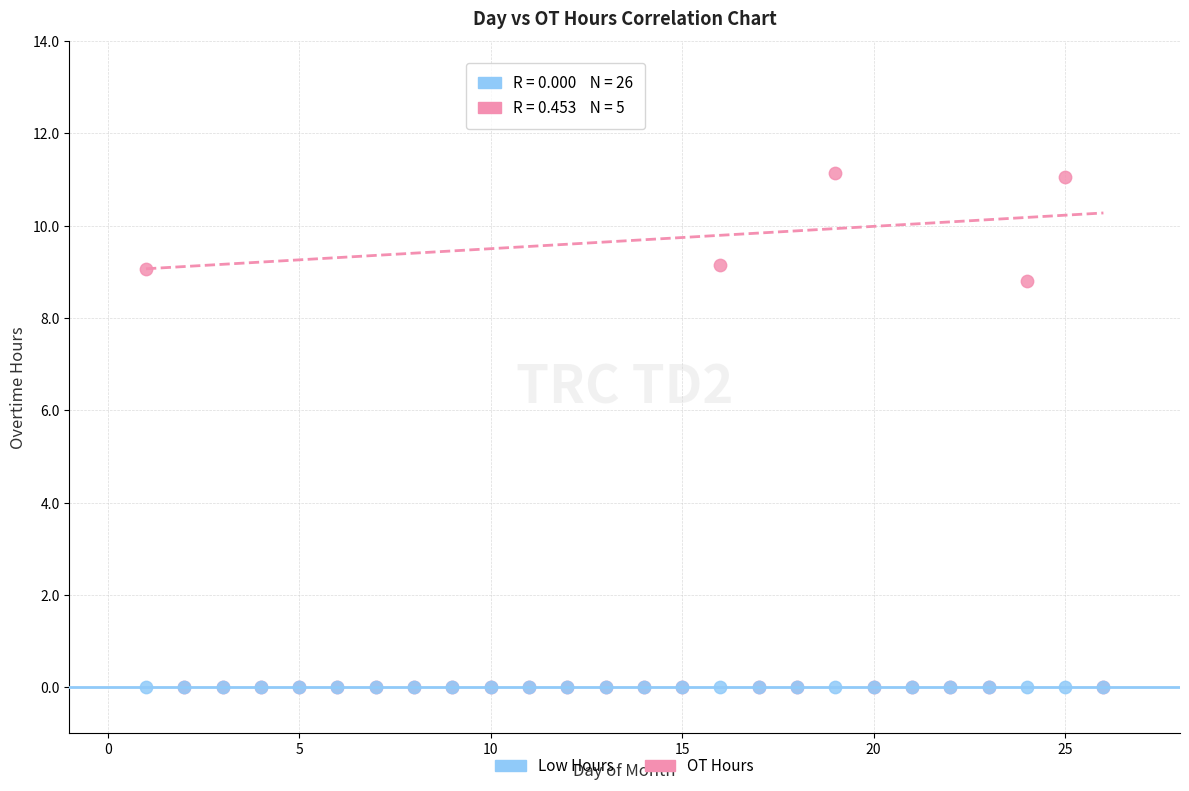

In the OT Hours series, what Y value is closest to 5?

8.8